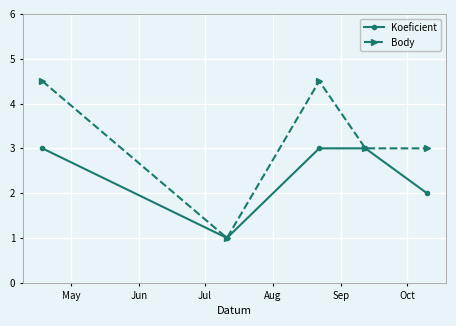

Rank the series by their maximum value, from lowest to highest.

Koeficient, Body